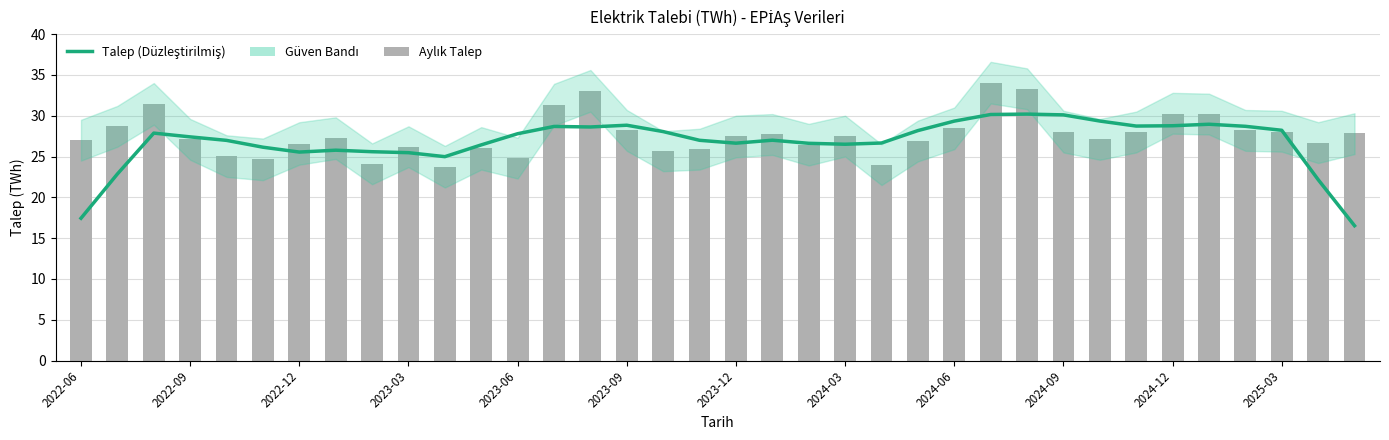

What is the sum of the values at 2023-12 and 2022-12?

53.4